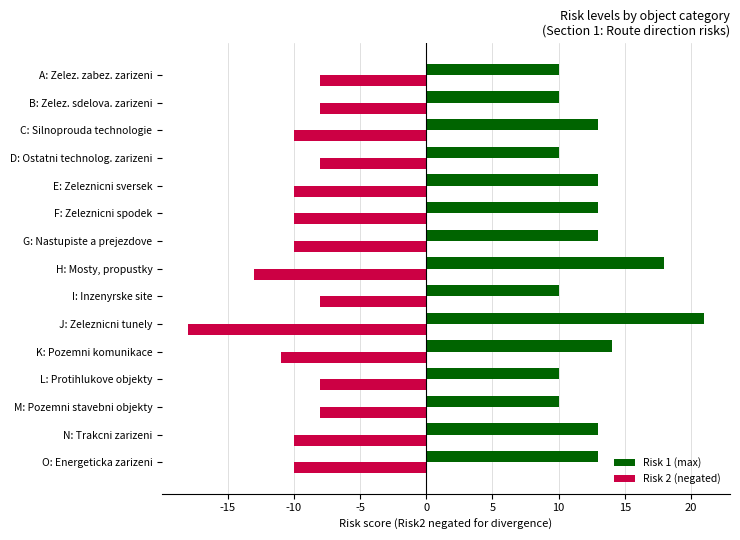

Is it true that Risk 1 (max) equals 9 at N: Trakcni zarizeni?

False